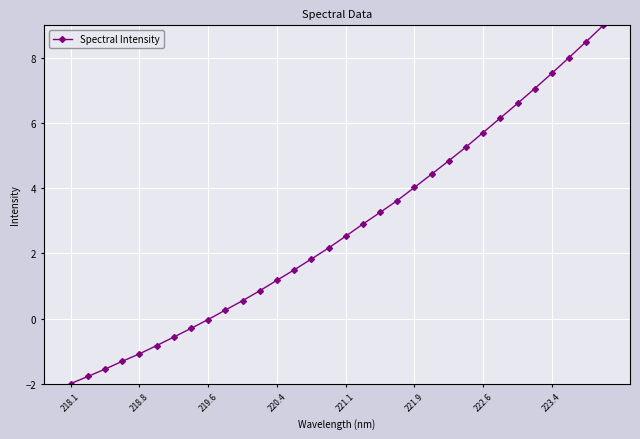

What is the maximum value shown in the chart?

9.0